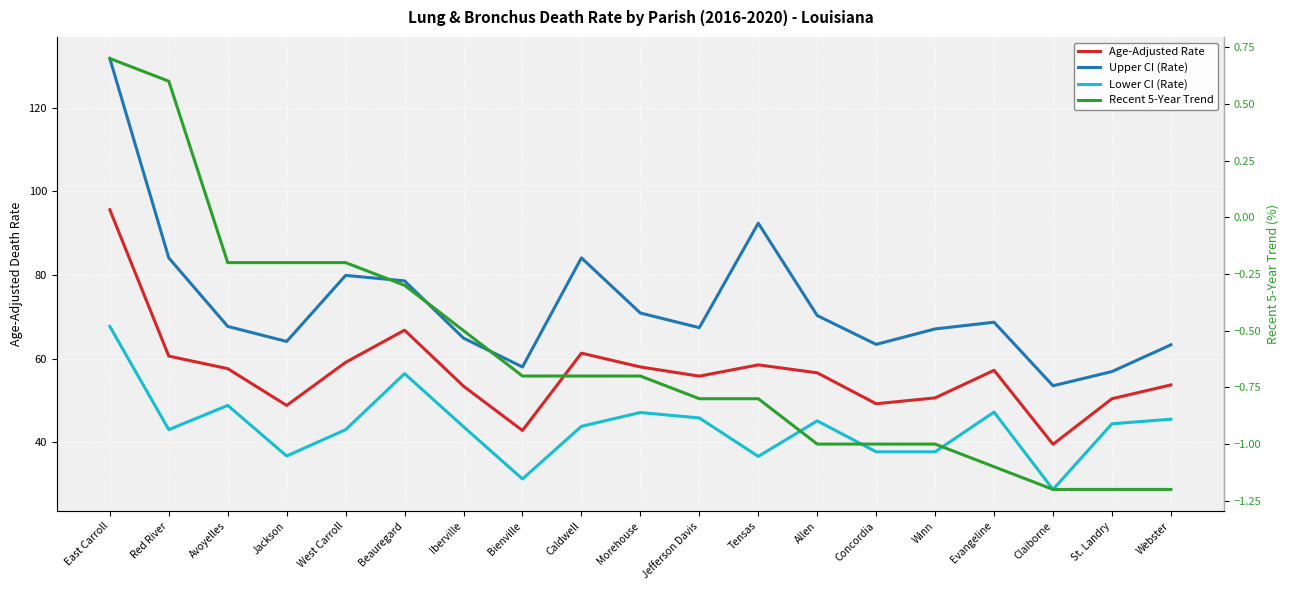

At which category does Upper CI (Rate) reach its first local peak?

West Carroll